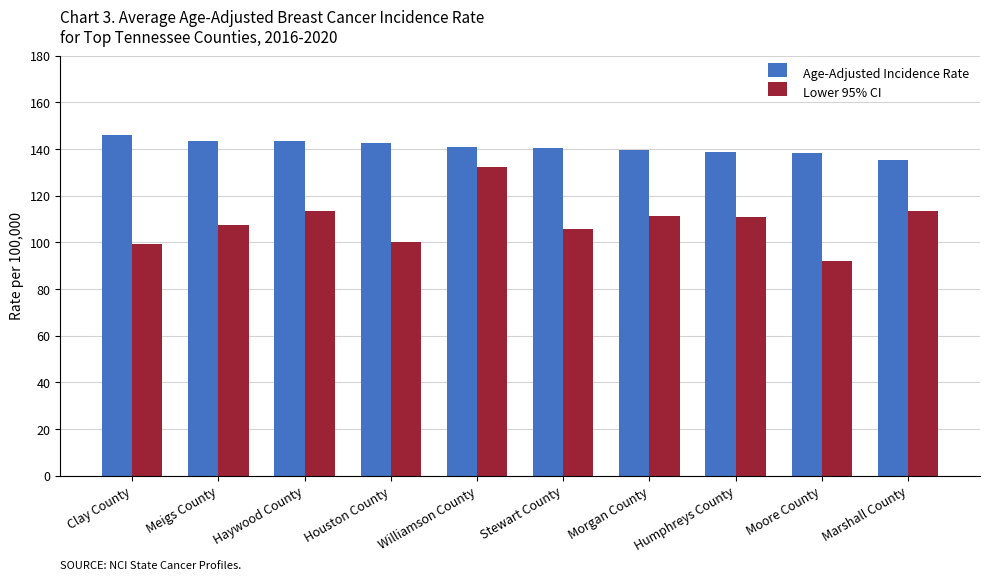

What is the difference between the second highest and minimum values in the Age-Adjusted Incidence Rate series?

8.2